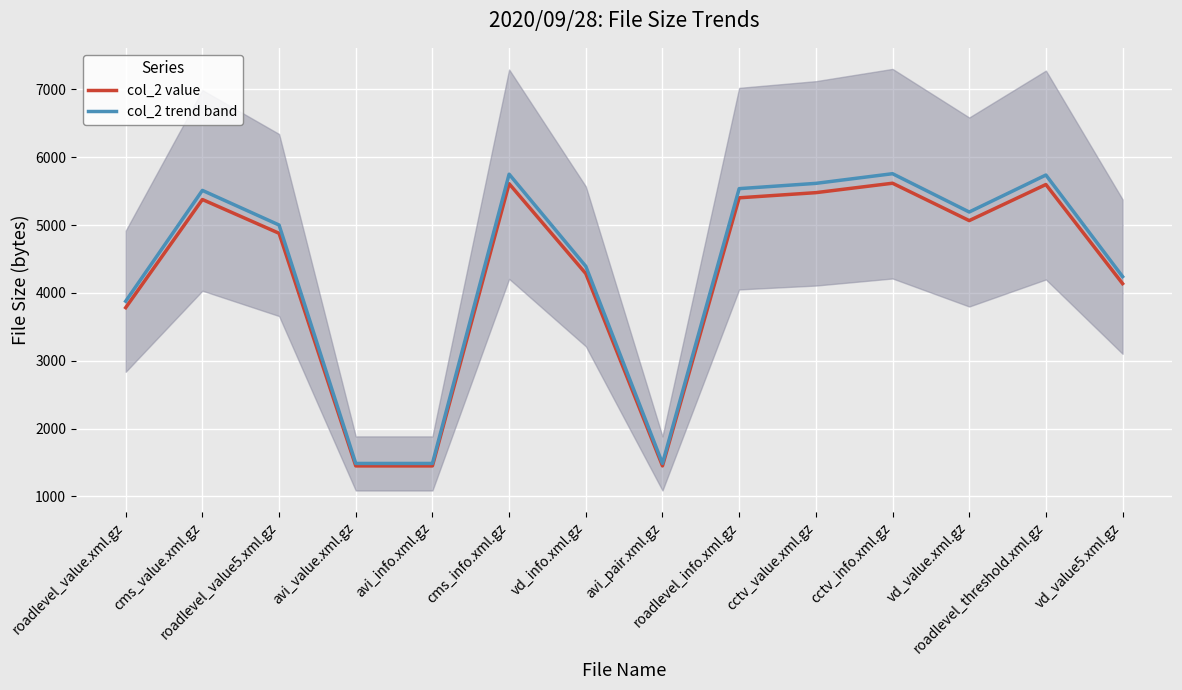

The value of col_2 value at roadlevel_info.xml.gz is 5402.0. True or false?

True